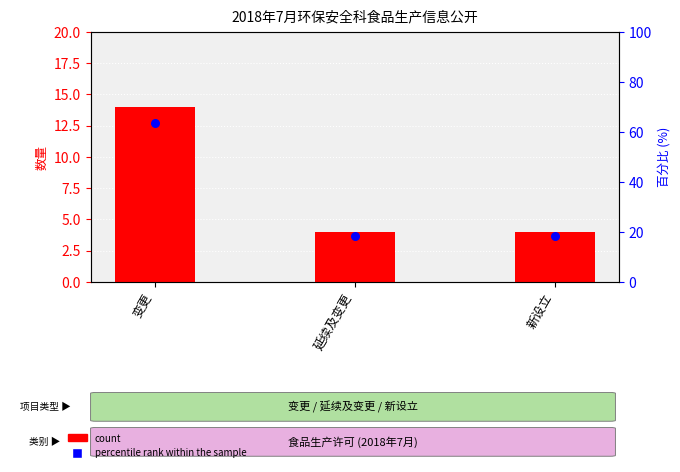

Which series contains the highest Y value?

percentile rank within the sample